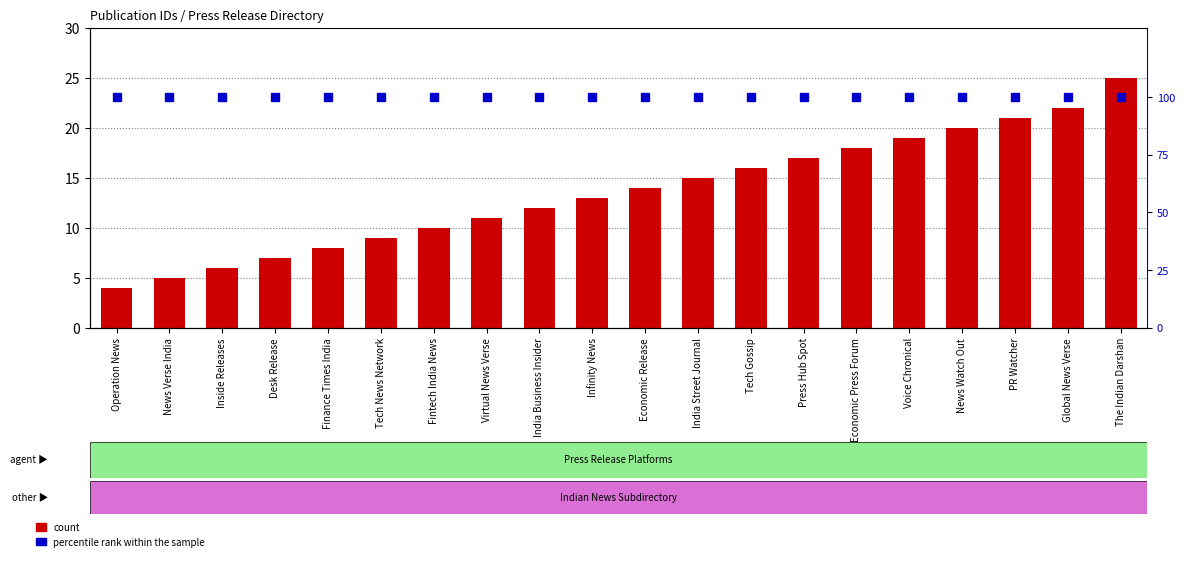

What is the average value of the percentile rank within the sample series?

100